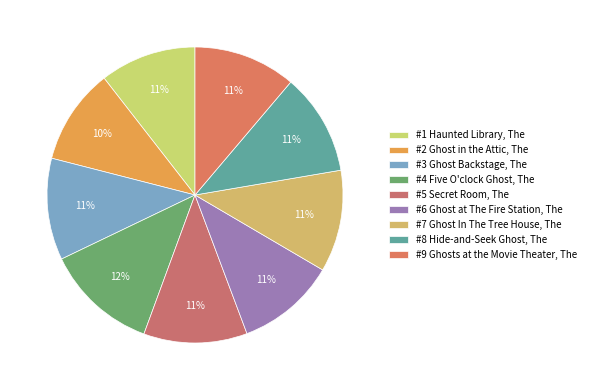

Which category has the smallest portion of the pie?

#2 Ghost in the Attic, The